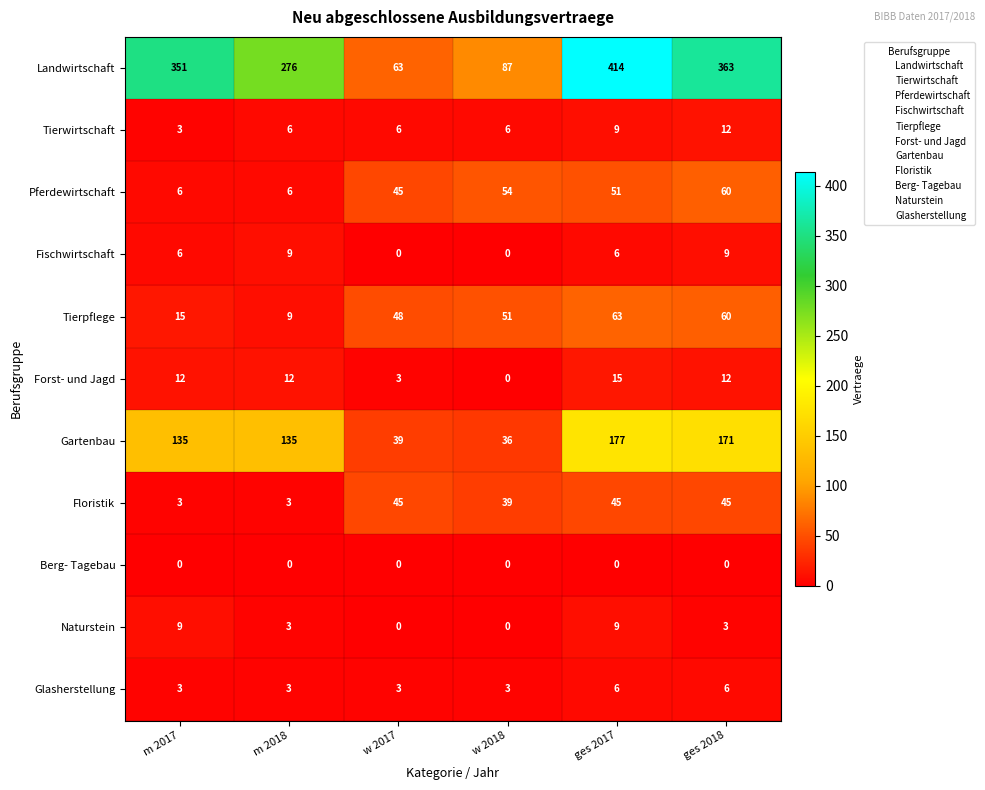

Which series has the largest range (max minus min)?

Landwirtschaft